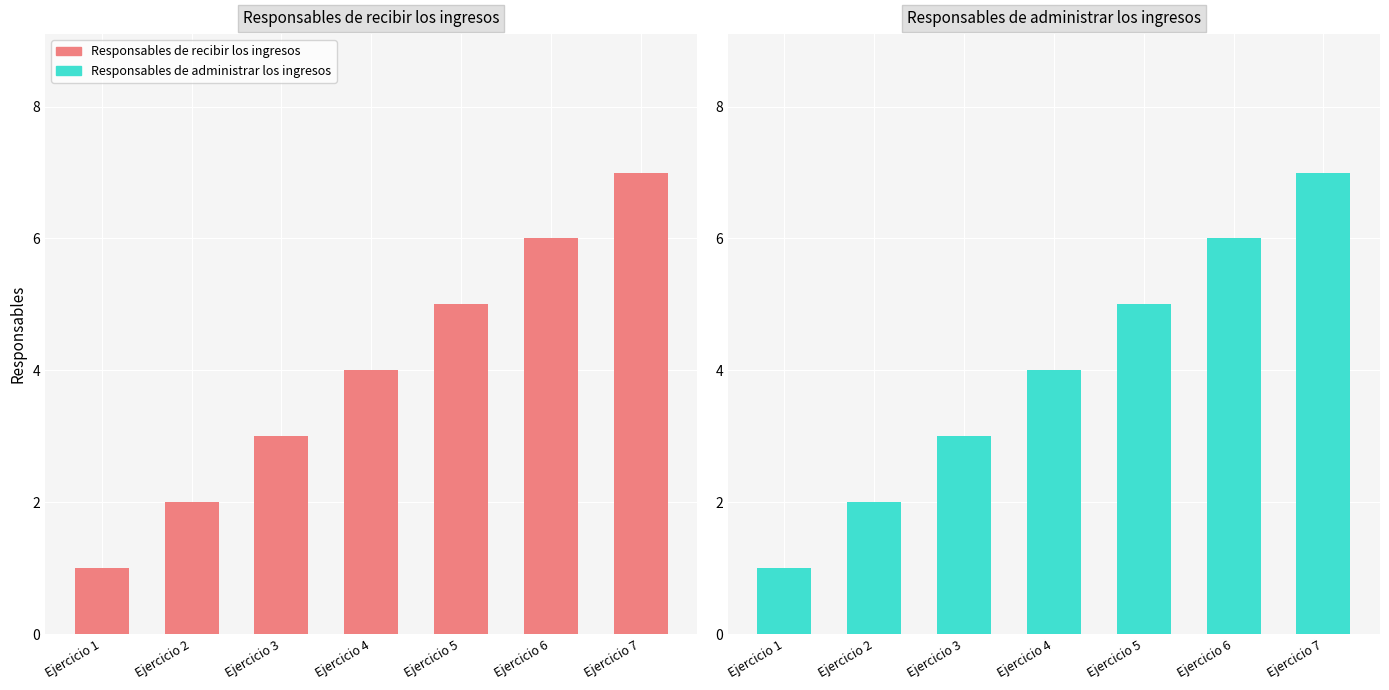

Where does the Responsables de recibir los ingresos series first go above 4?

Ejercicio 5